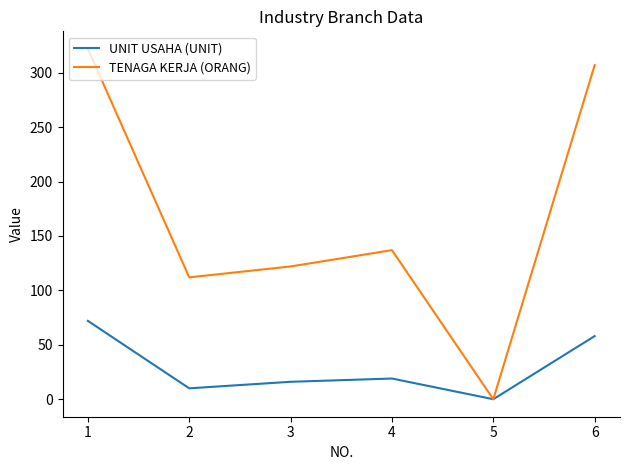

Where is the first local maximum for TENAGA KERJA (ORANG)?

4